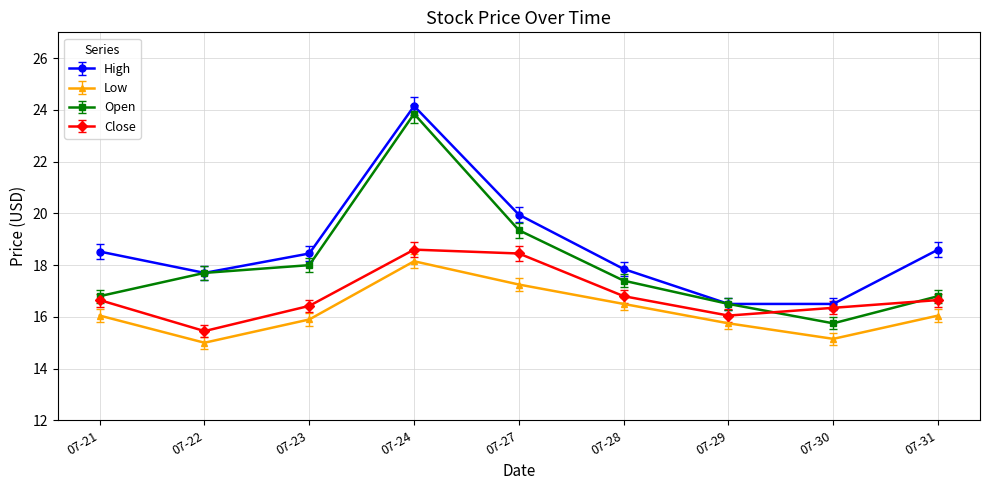

What is the value of the Close point at the 8th from the left?

16.3